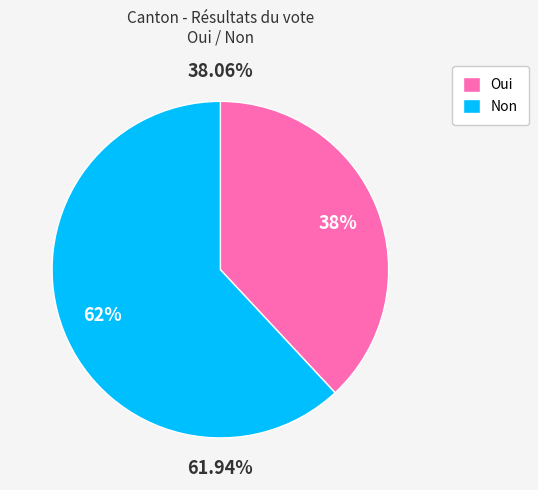

To the nearest percent, what percentage of the pie is Oui?

38%